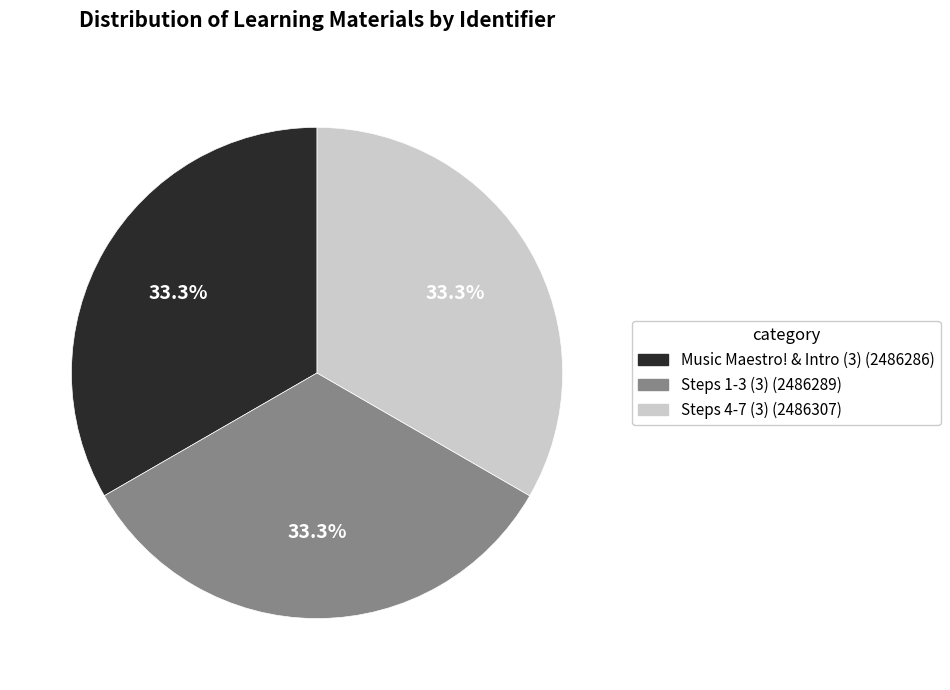

Count the number of slices in the pie.

3